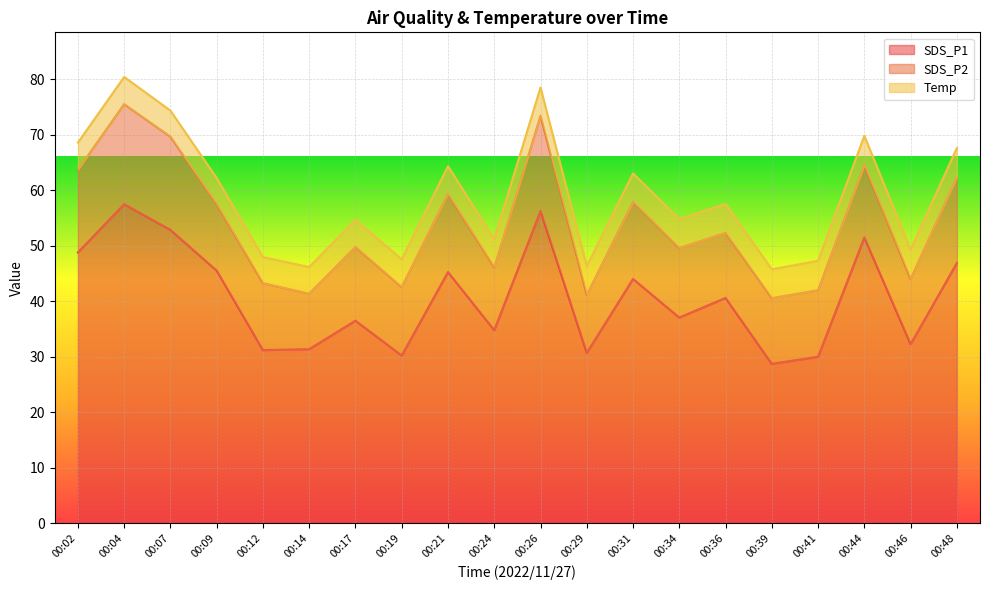

Is it true that SDS_P2 equals 11.7 at 00:36?

True